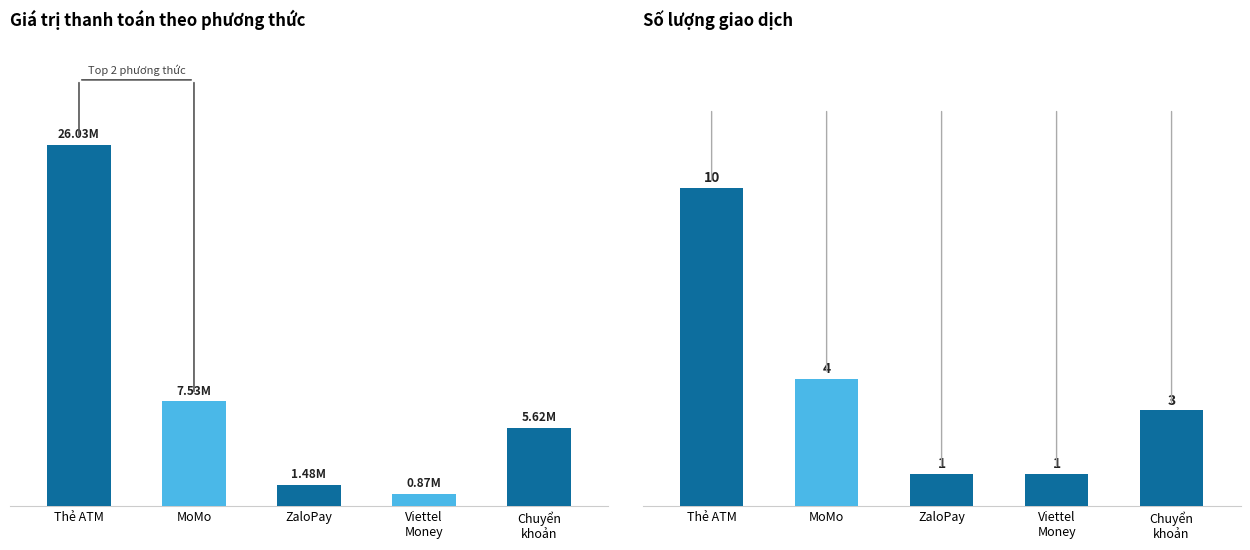

At which category does the chart reach its peak across all series?

Thẻ ATM